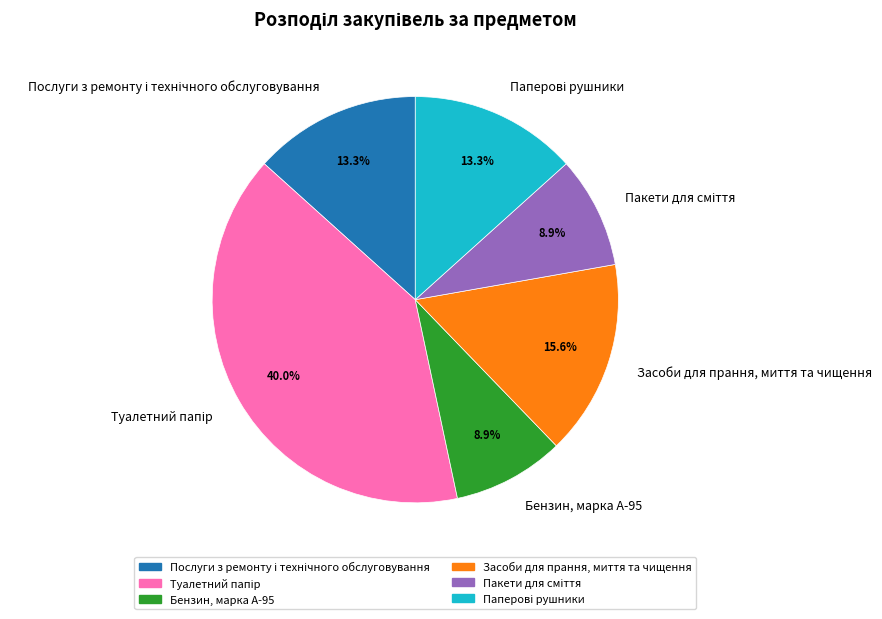

Count the number of slices in the pie.

6